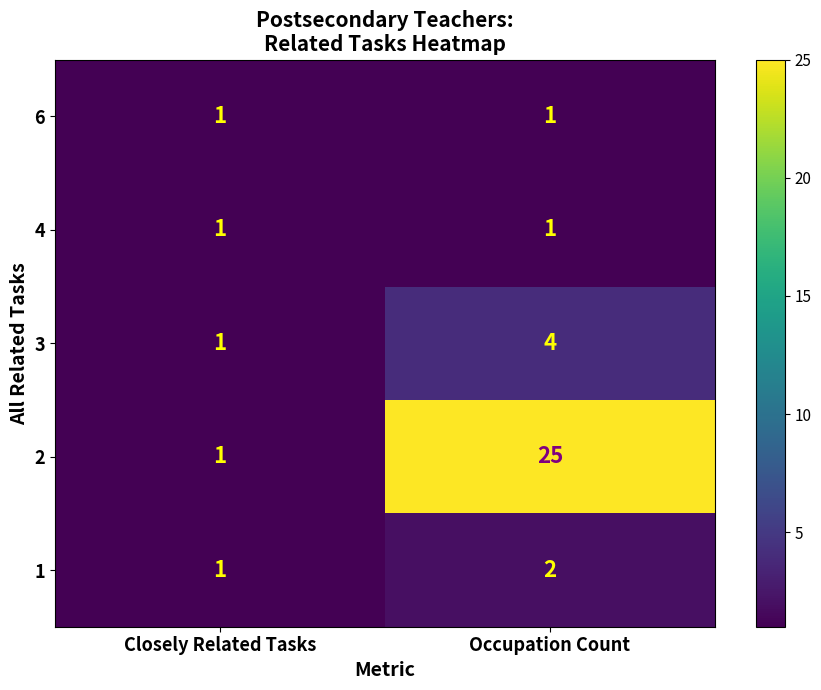

What is the smallest value displayed?

1